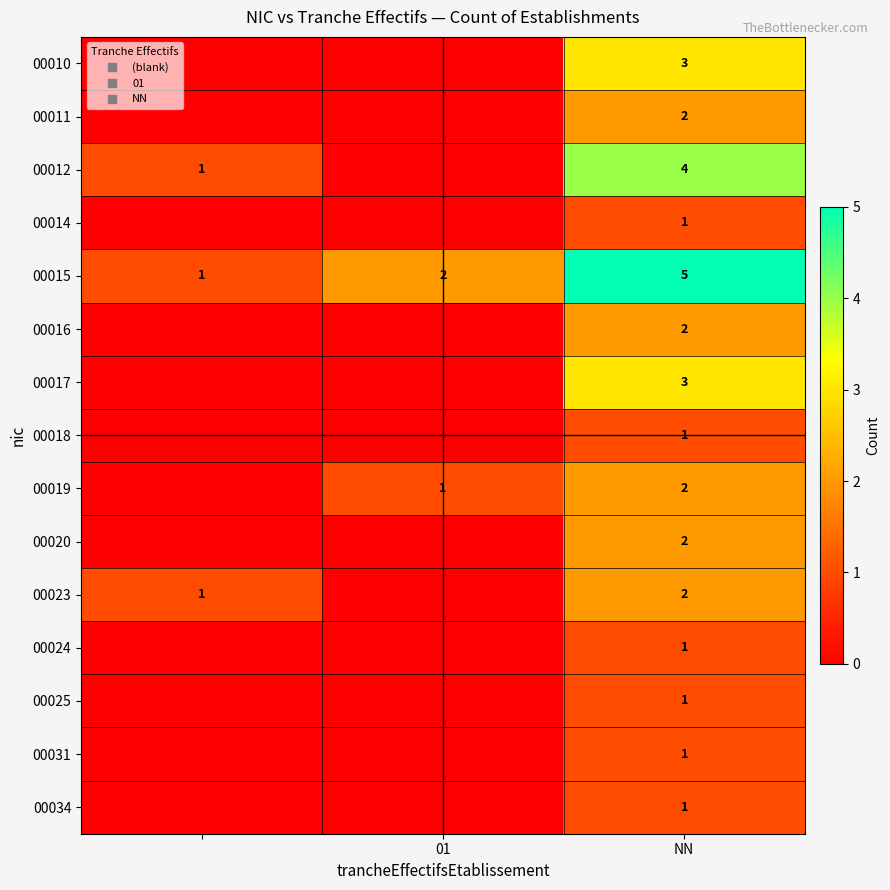

What is the highest value of the 00012 series?

4